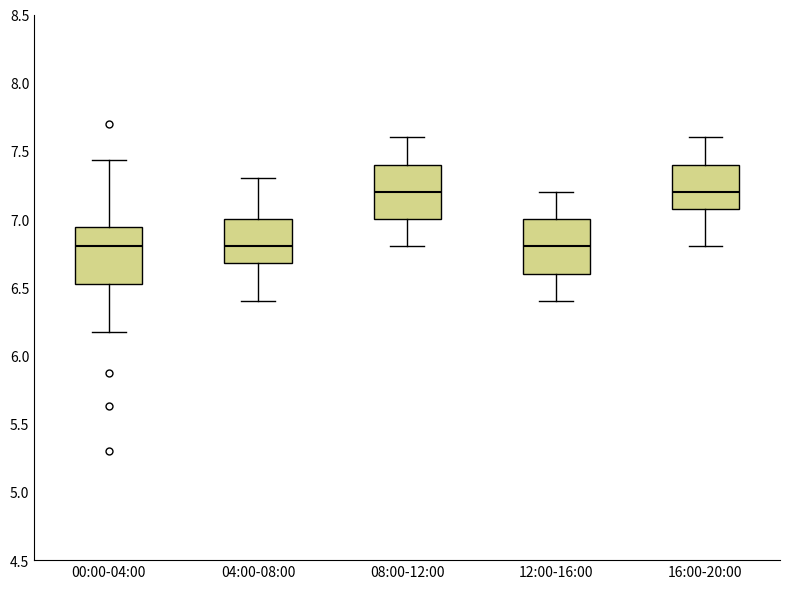

Reading left to right, read every box against the y-axis: the position of its median line, the range the box covers, and the ends of its whiskers. The values are not printed on the chart, so give them approximately, as read against the axis.

00:00-04:00: median 6.80, box 6.50 to 6.95, whiskers 6.15 to 7.45
04:00-08:00: median 6.80, box 6.70 to 7.00, whiskers 6.40 to 7.30
08:00-12:00: median 7.20, box 7.00 to 7.40, whiskers 6.80 to 7.60
12:00-16:00: median 6.80, box 6.60 to 7.00, whiskers 6.40 to 7.20
16:00-20:00: median 7.20, box 7.10 to 7.40, whiskers 6.80 to 7.60